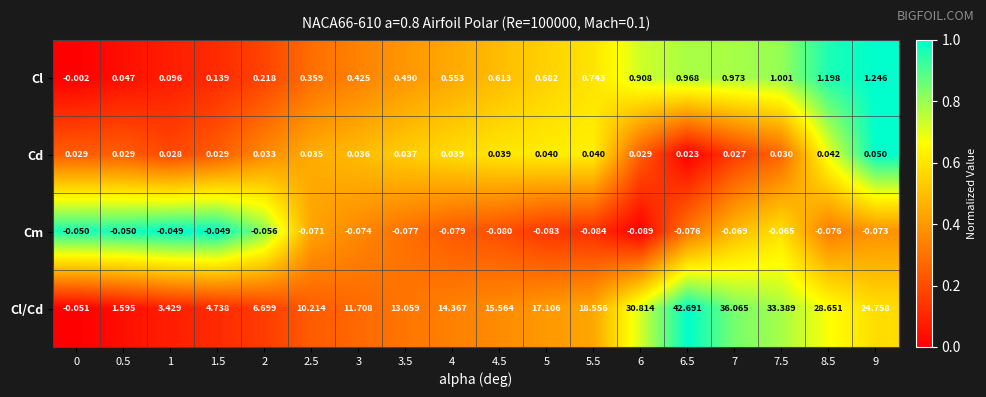

At which category is the sum across all series the highest?

6.5